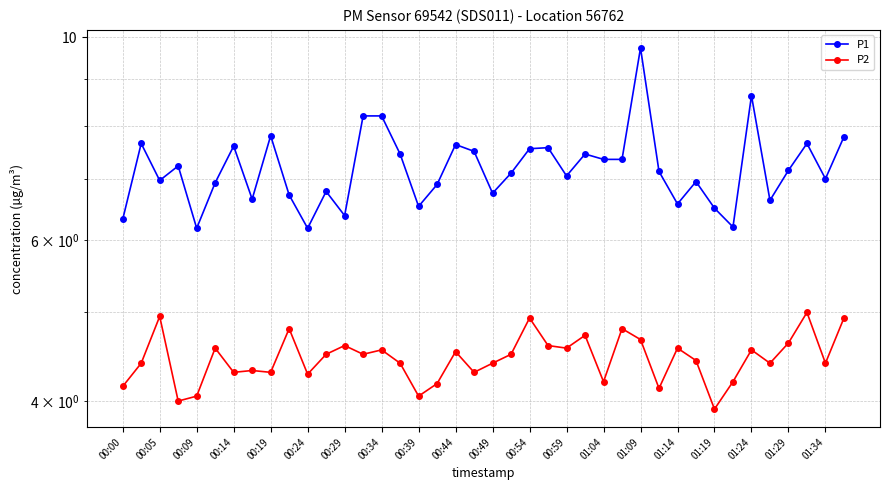

How many values in the P2 series exceed 4?

38